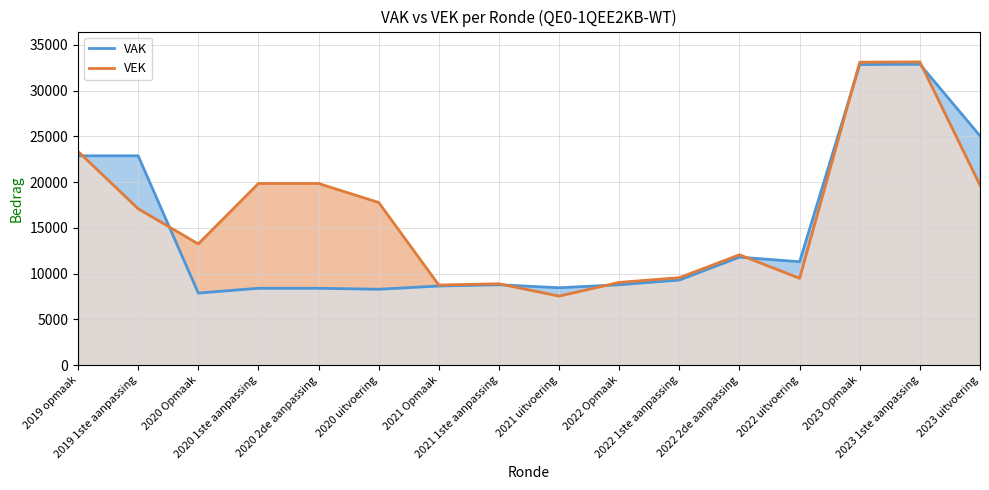

List the labels in order of VEK value, largest first.

2023 1ste aanpassing, 2023 Opmaak, 2019 opmaak, 2020 1ste aanpassing, 2020 2de aanpassing, 2023 uitvoering, 2020 uitvoering, 2019 1ste aanpassing, 2020 Opmaak, 2022 2de aanpassing, 2022 1ste aanpassing, 2022 uitvoering, 2022 Opmaak, 2021 1ste aanpassing, 2021 Opmaak, 2021 uitvoering